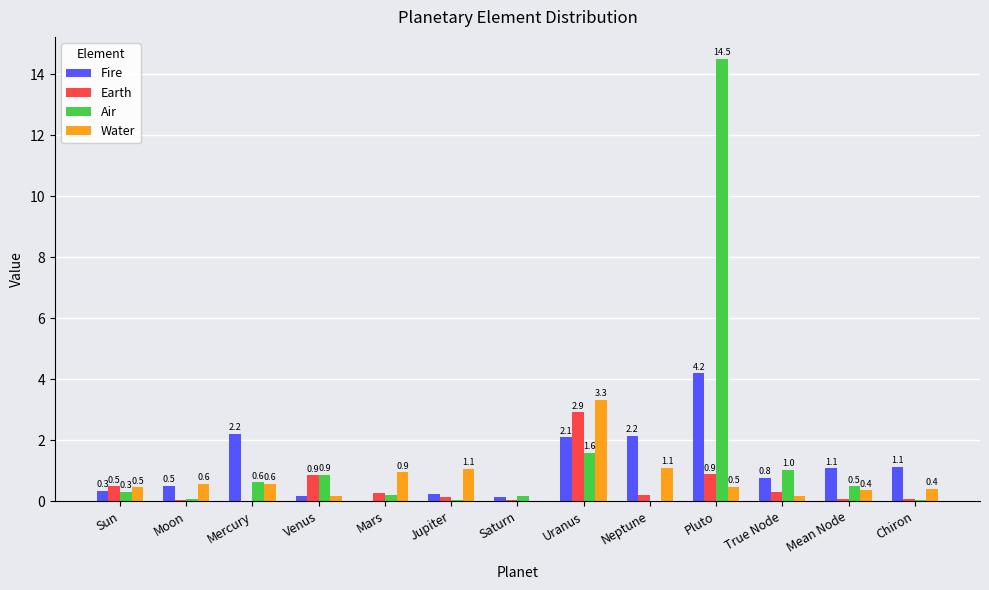

At which category is the sum across all series the highest?

Pluto